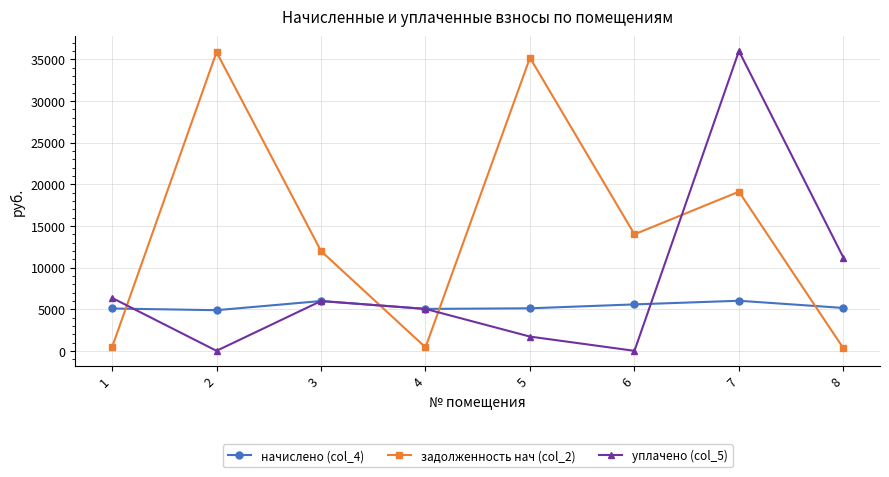

After their last crossing, which series has the higher values: уплачено (col_5) or начислено (col_4)?

уплачено (col_5)